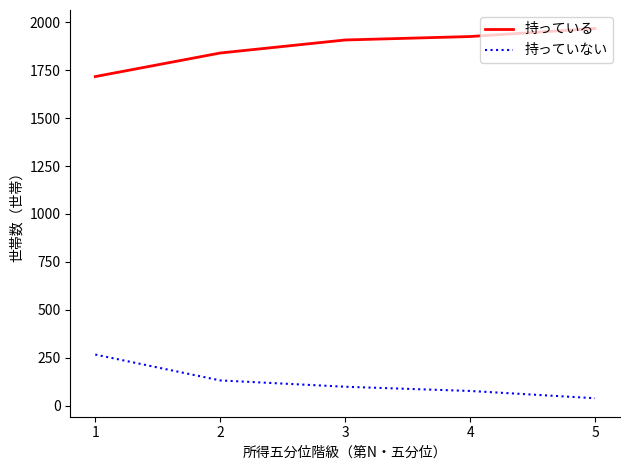

True or false: 持っている has more than 1 points higher than both neighbors.

False